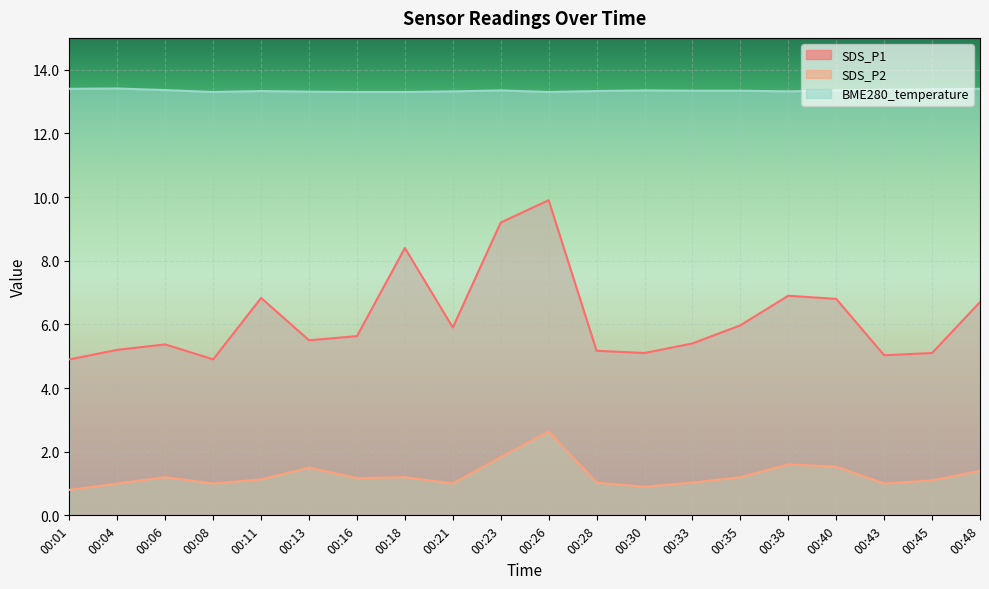

List the labels in order of SDS_P1 value, smallest first.

00:01, 00:08, 00:43, 00:30, 00:45, 00:28, 00:04, 00:06, 00:33, 00:13, 00:16, 00:21, 00:35, 00:48, 00:40, 00:11, 00:38, 00:18, 00:23, 00:26